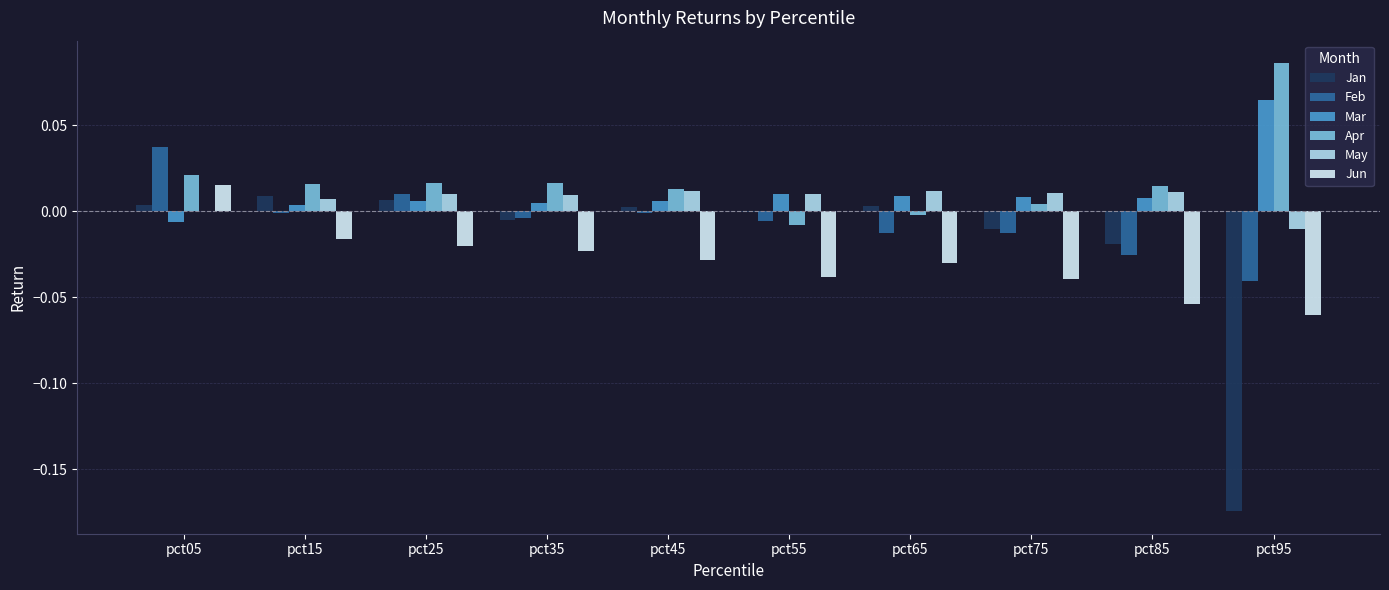

The Jun series shows -0.0 at pct75. True or false?

True